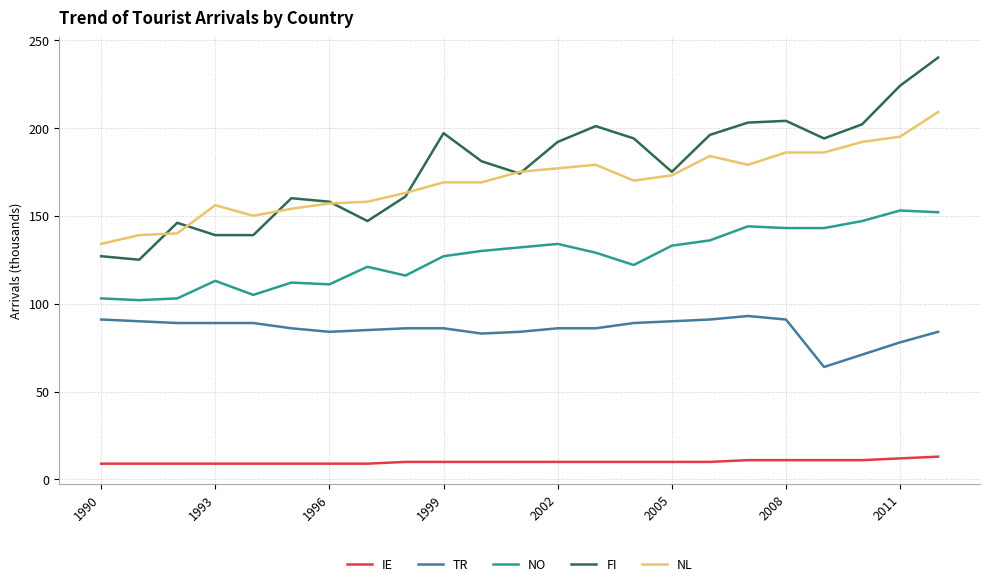

Rank the series by their maximum value, from highest to lowest.

FI, NL, NO, TR, IE